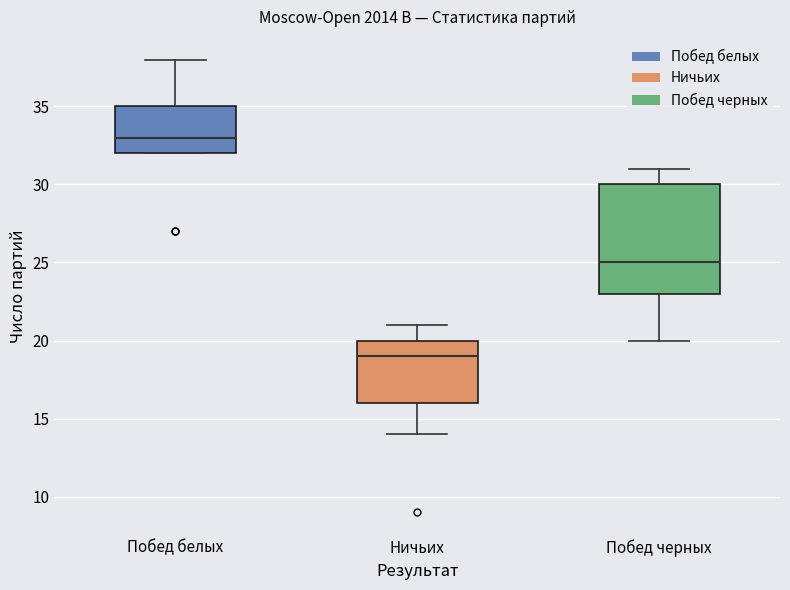

Reading left to right, read every box against the y-axis: the position of its median line, the range the box covers, and the ends of its whiskers. The values are not printed on the chart, so give them approximately, as read against the axis.

Побед белых: median 33, box 32 to 35, whiskers 32 to 38
Ничьих: median 19, box 16 to 20, whiskers 14 to 21
Побед черных: median 25, box 23 to 30, whiskers 20 to 31